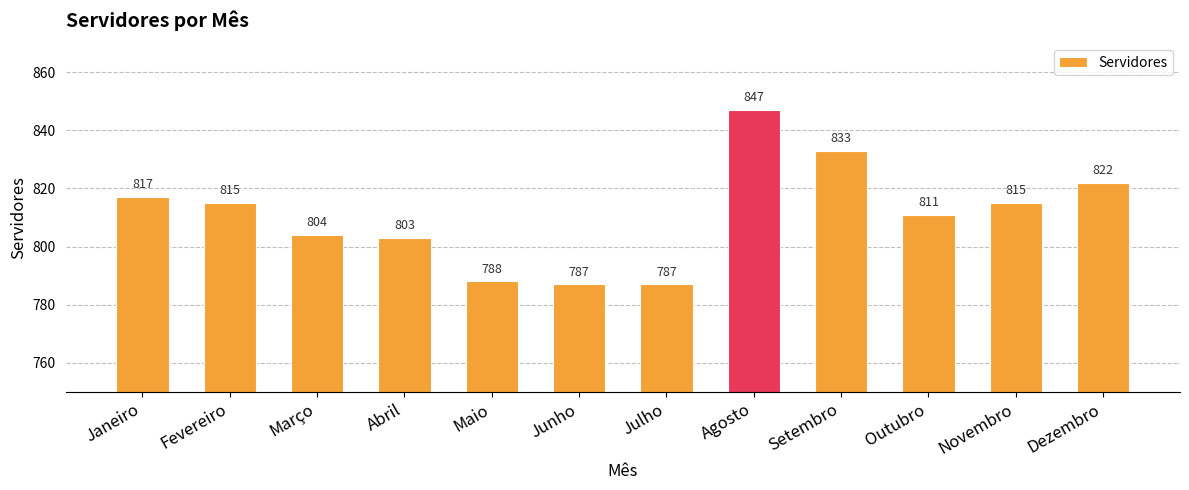

Reading left to right, what are all the values shown in this chart?

817	815	804	803	788	787	787	847	833	811	815	822